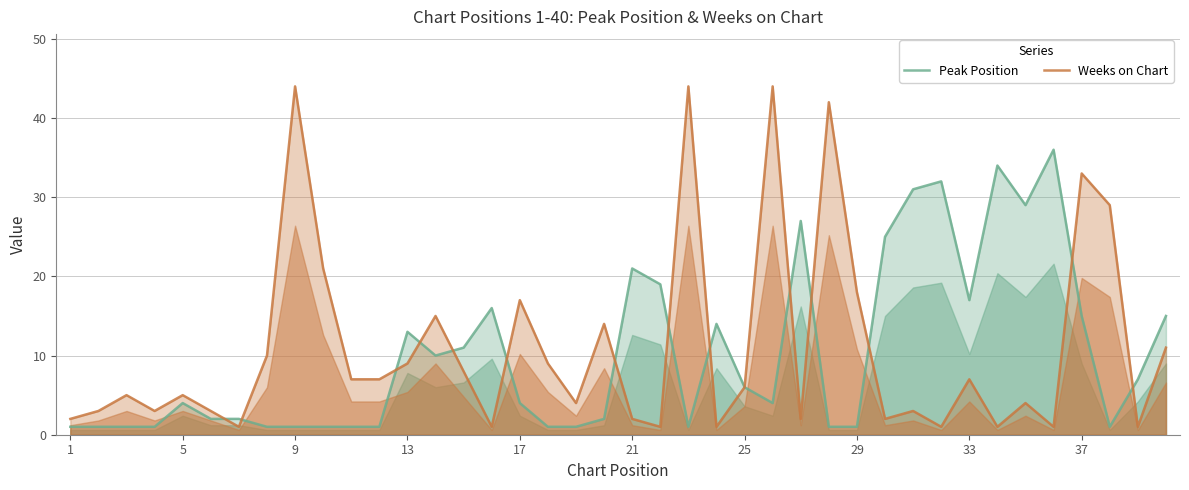

Which series has the widest spread of values?

Weeks on Chart